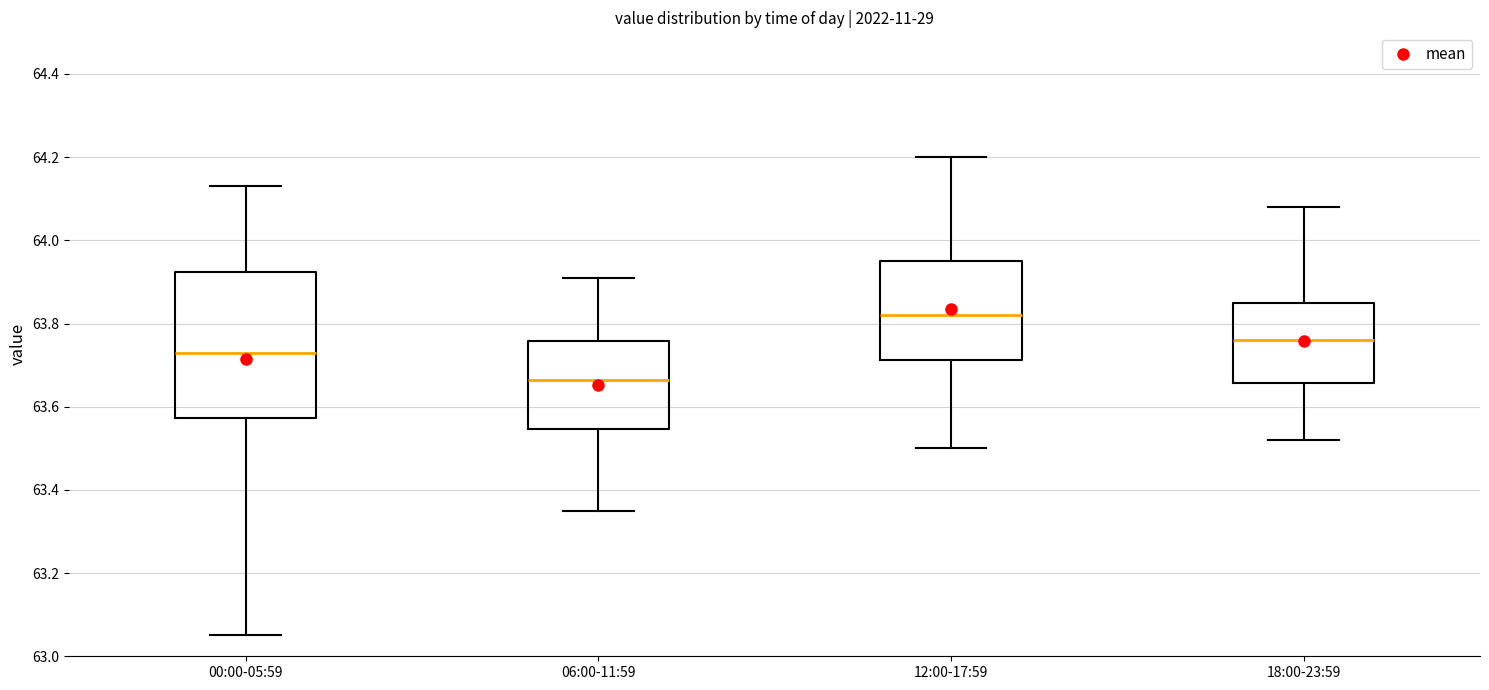

Which box has the highest median line?

12:00-17:59